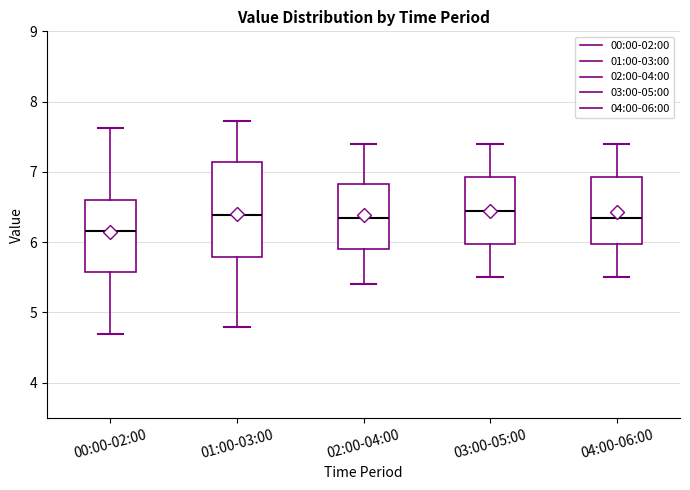

Which box is the tallest, from its lower edge to its upper edge?

01:00-03:00